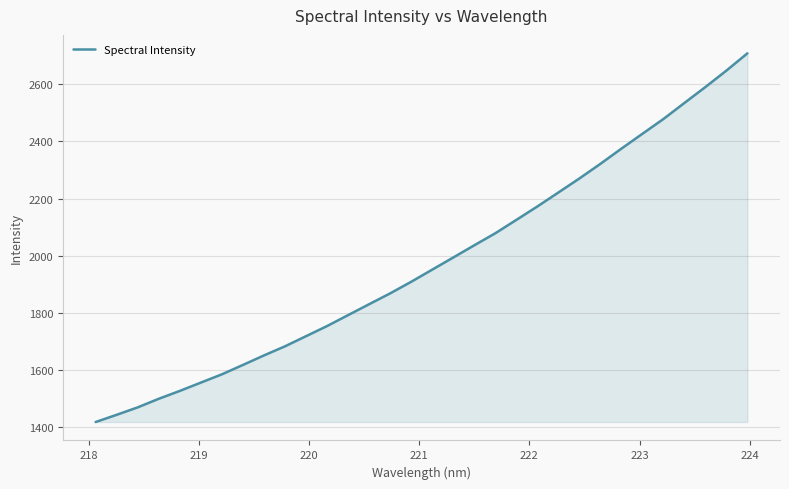

What is the difference between the maximum and minimum values?

1289.1